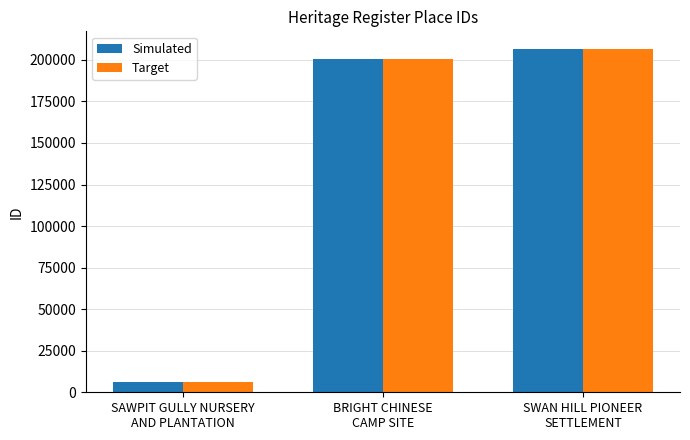

At which category is the sum across all series the highest?

SWAN HILL PIONEER
SETTLEMENT